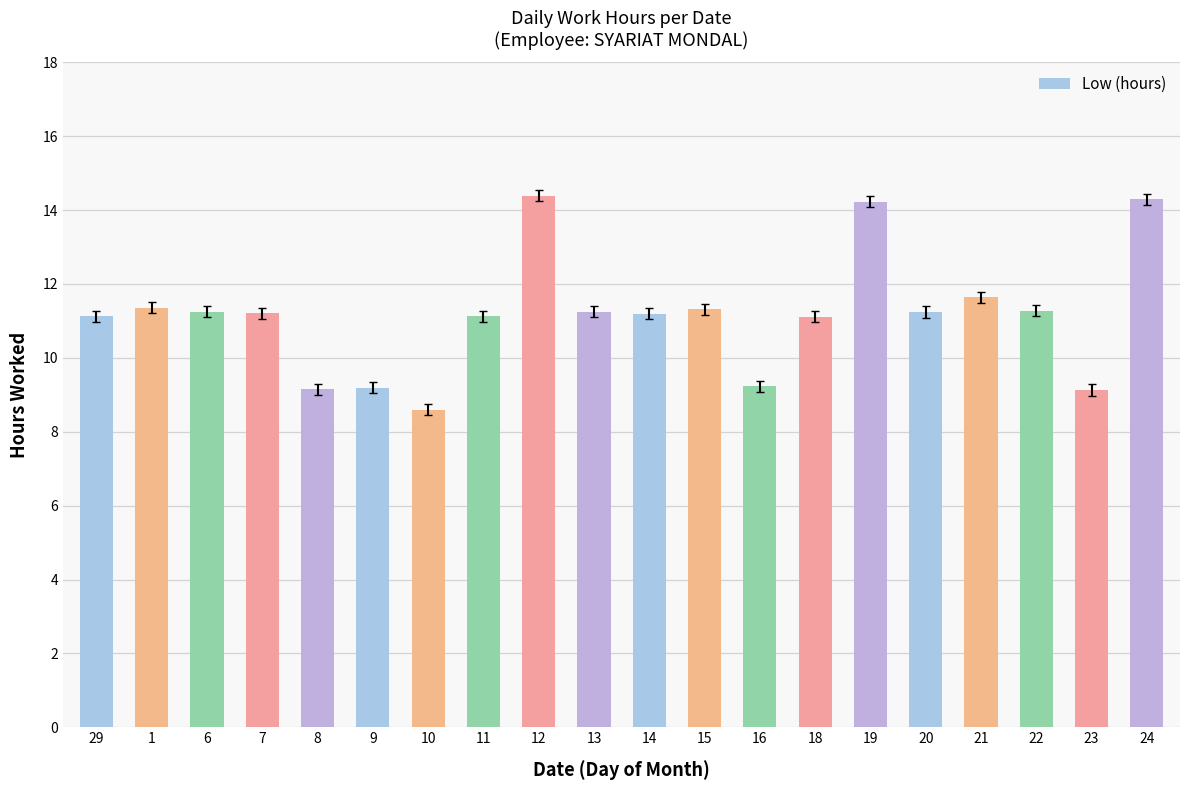

What is the label of the 14th bar from the left?

18